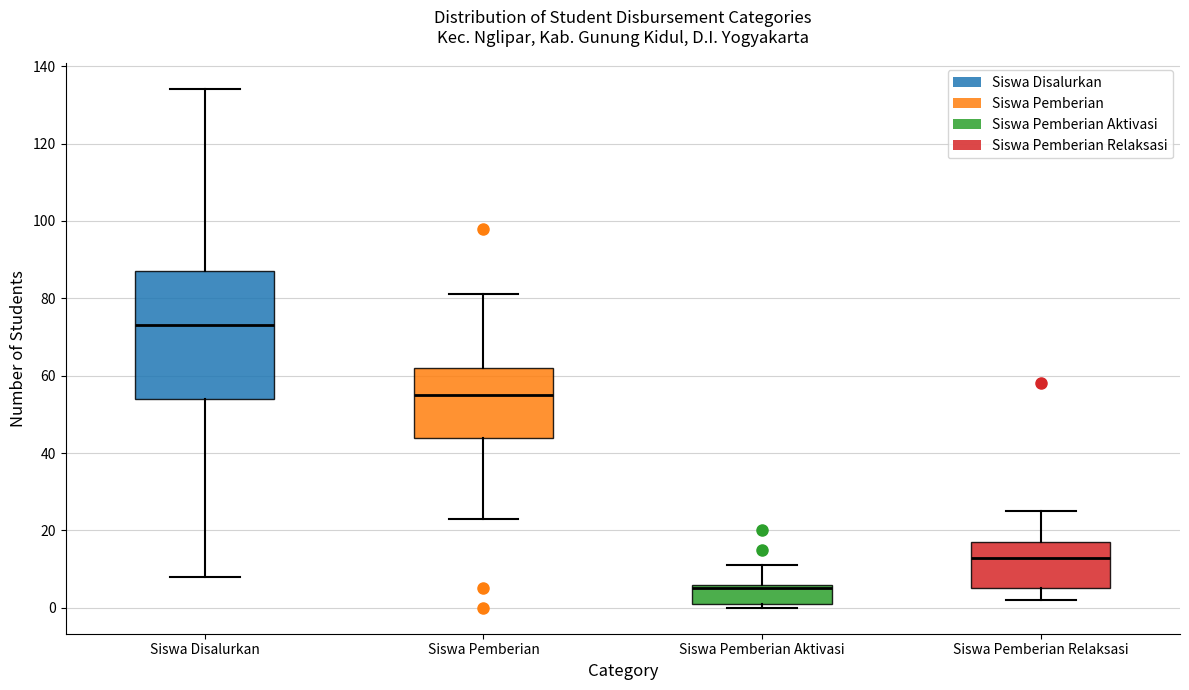

Reading left to right, read every box against the y-axis: the position of its median line, the range the box covers, and the ends of its whiskers. The values are not printed on the chart, so give them approximately, as read against the axis.

Siswa Disalurkan: median 74, box 54 to 88, whiskers 8 to 134
Siswa Pemberian: median 56, box 44 to 62, whiskers 24 to 82
Siswa Pemberian Aktivasi: median 6 (just below the box's upper edge), box 2 to 6, whiskers 0 to 12
Siswa Pemberian Relaksasi: median 14, box 6 to 18, whiskers 2 to 26